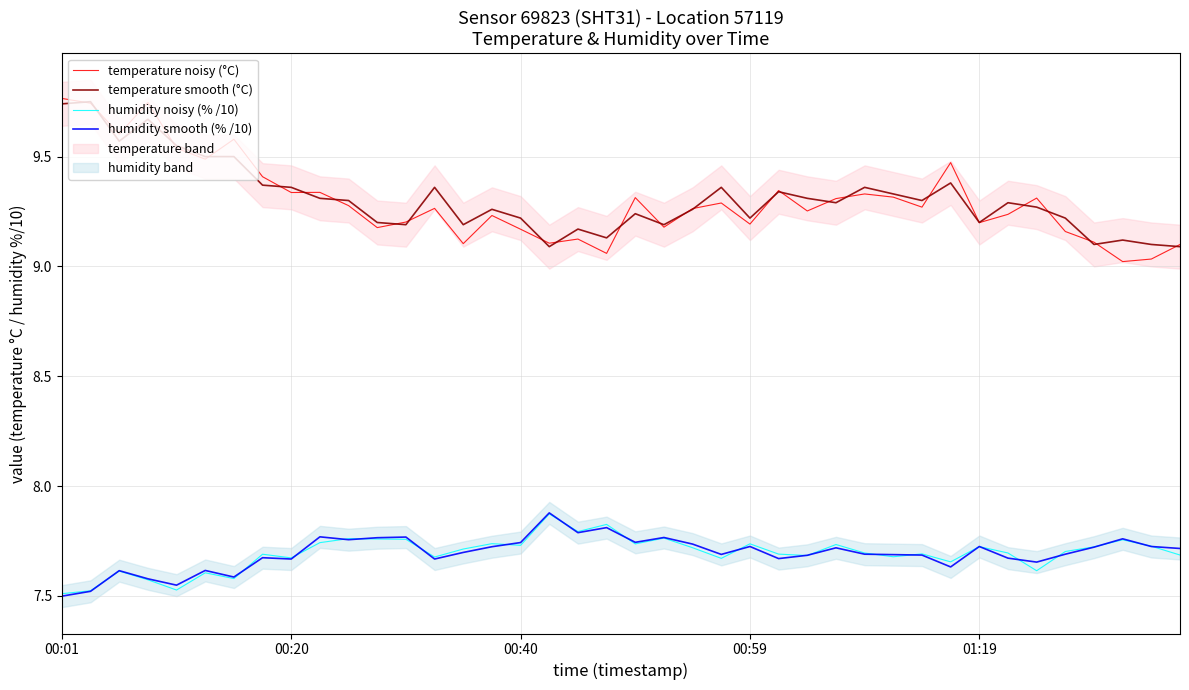

True or false: temperature smooth (°C) and humidity smooth (% /10) cross at least once.

False